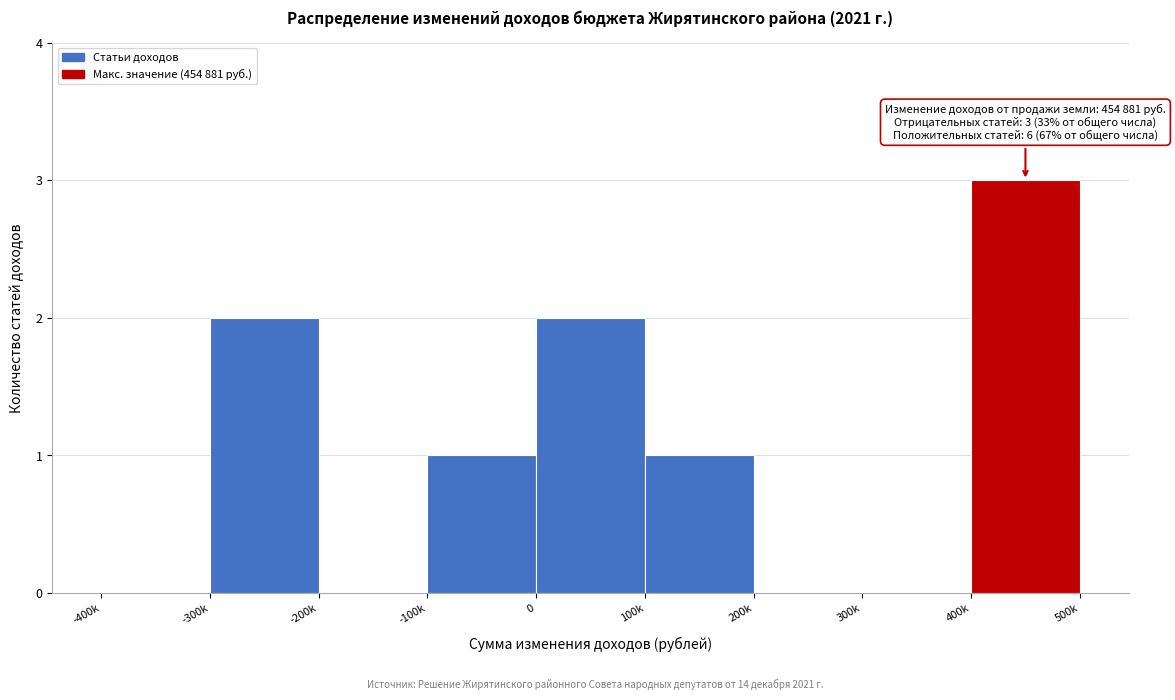

Reading left to right, list all the values displayed in this chart.

-400k=0	-300k=2	-200k=0	-100k=1	0=2	100k=1	200k=0	300k=0	400k=3